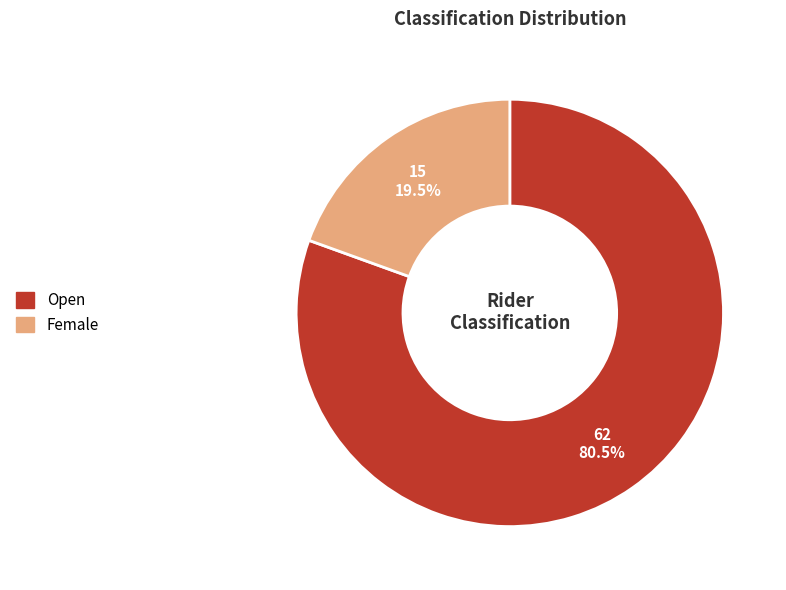

How many segments does this pie chart have?

2